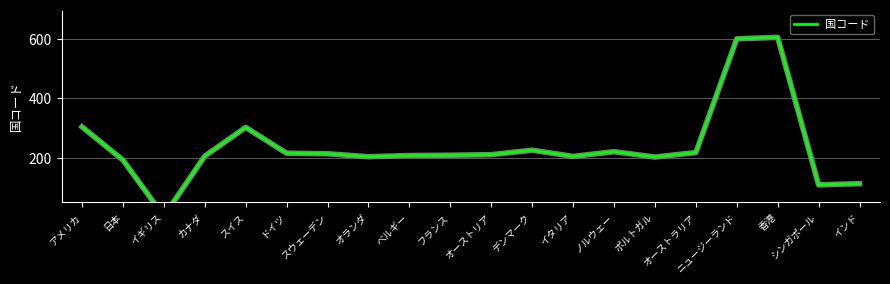

True or false: the data shows 140 at ノルウェー.

False